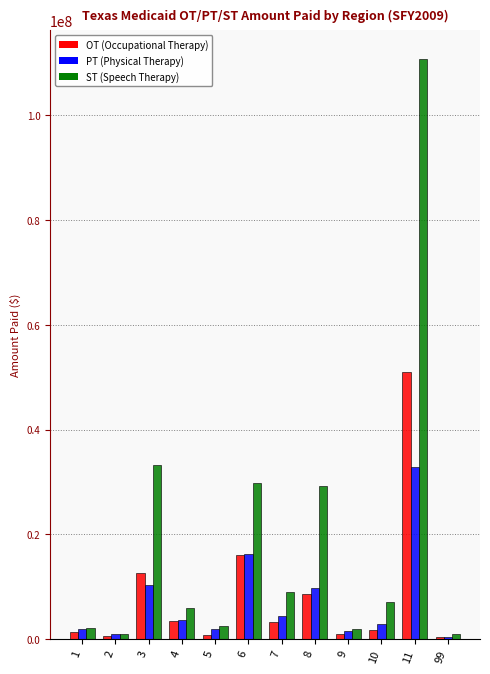

At which category is the sum across all series the highest?

11